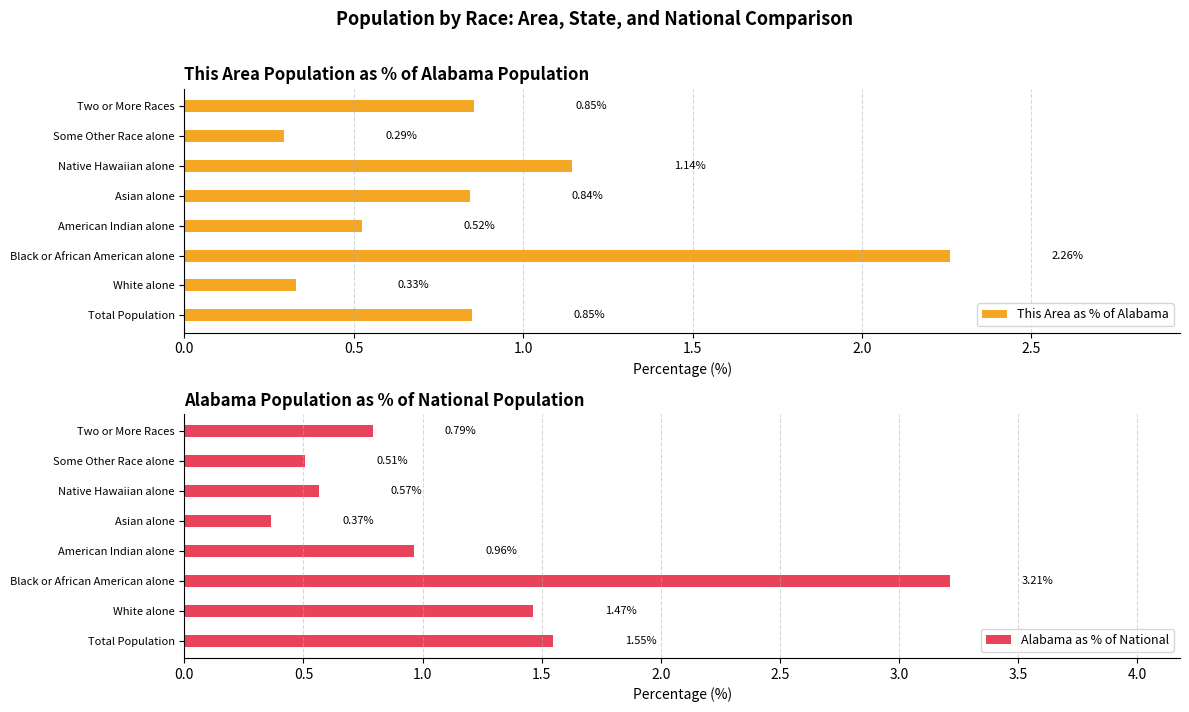

What is the sum of all This Area as % of Alabama values?

7.1